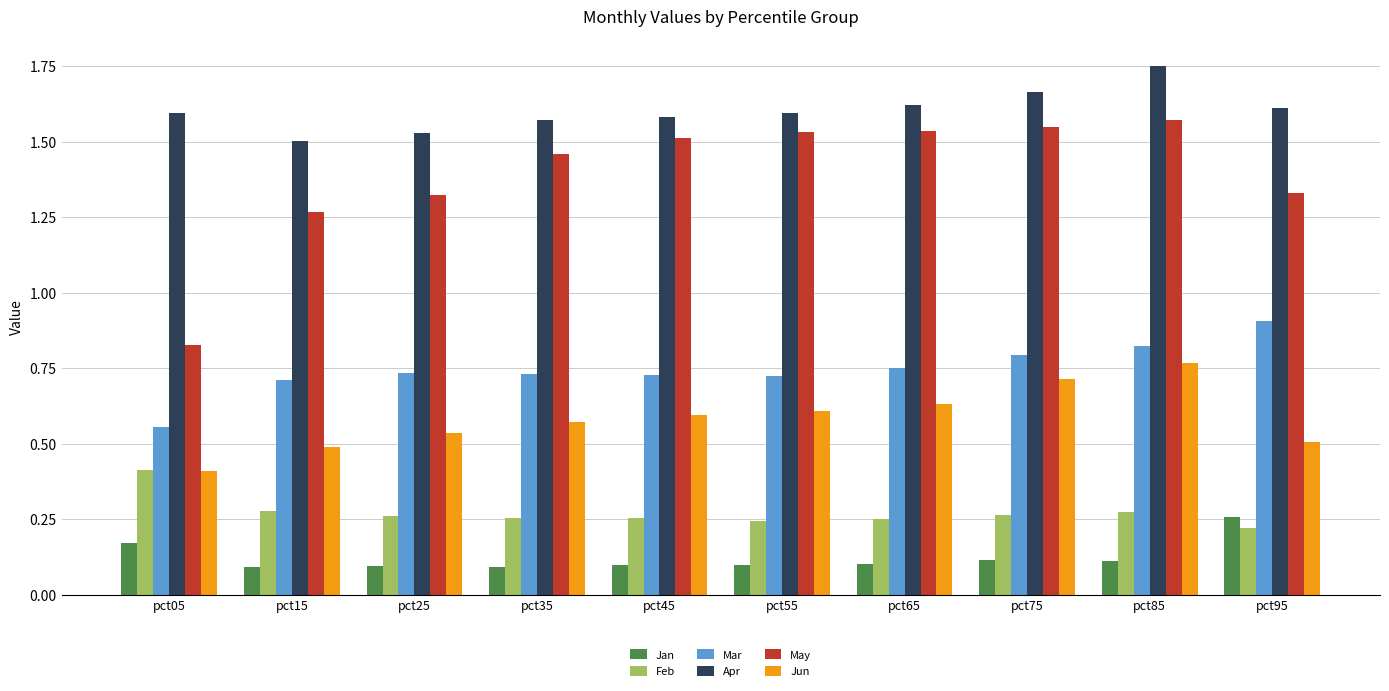

What are all the series names shown in the legend?

Jan, Feb, Mar, Apr, May, Jun